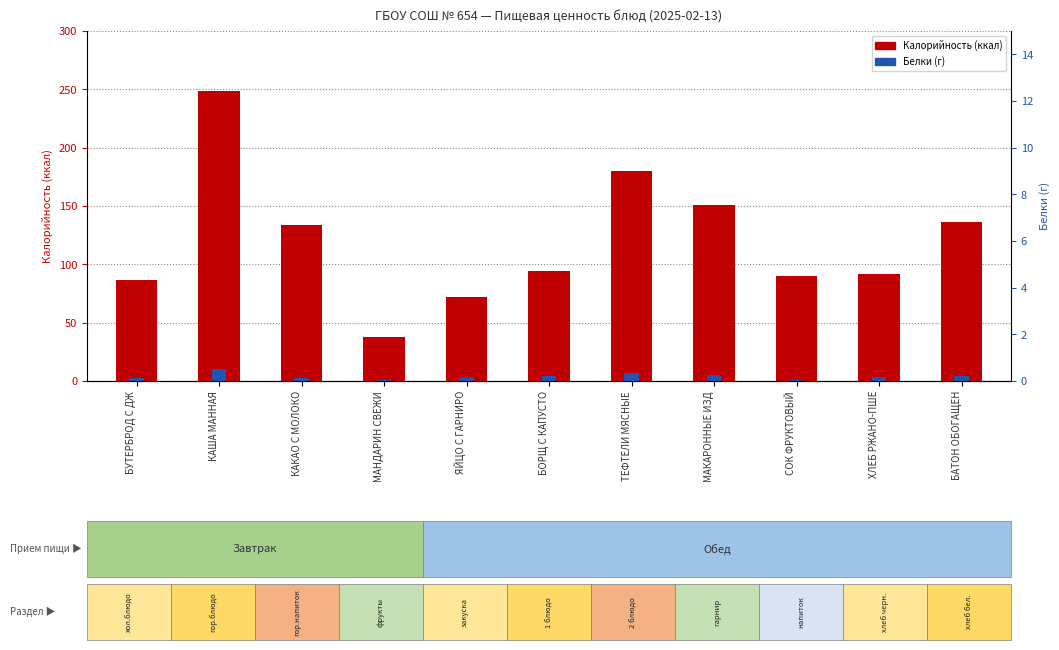

What is the maximum value for Белки (г)?

10.1